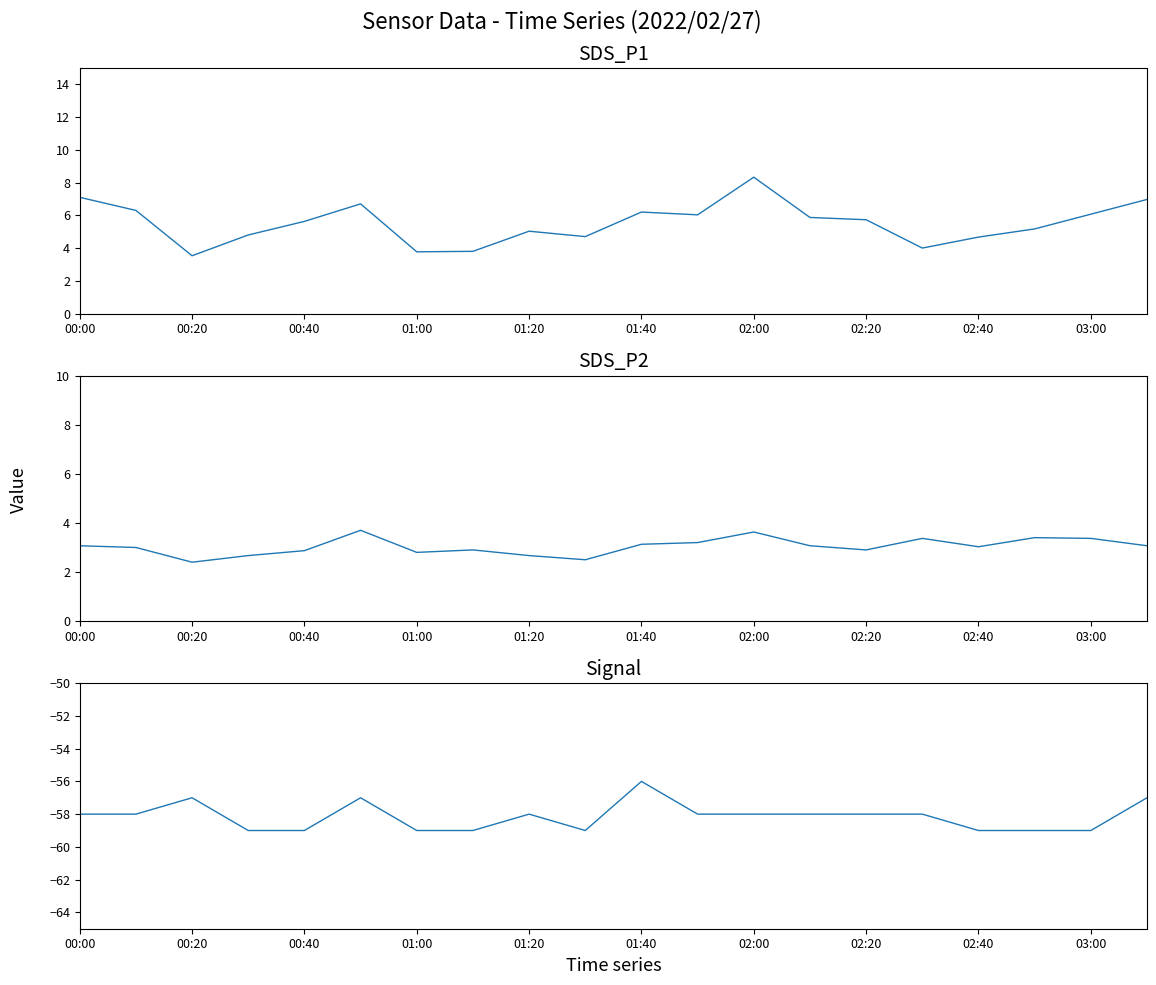

What is the total value across all series at 13?

-49.1